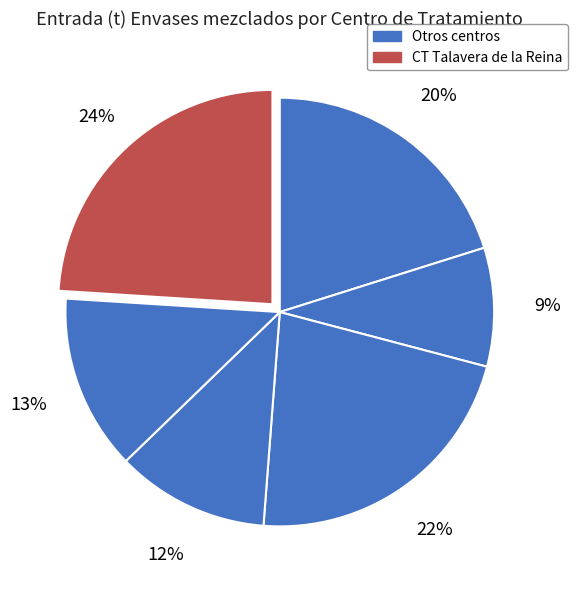

Does any single category account for the majority?

No